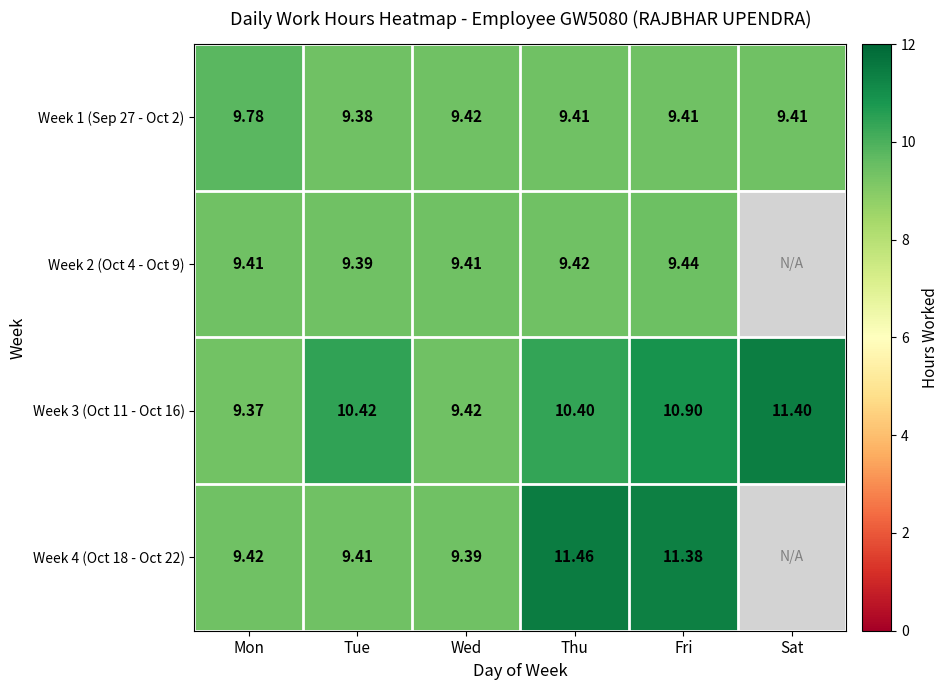

At how many categories does at least one series exceed 10?

4